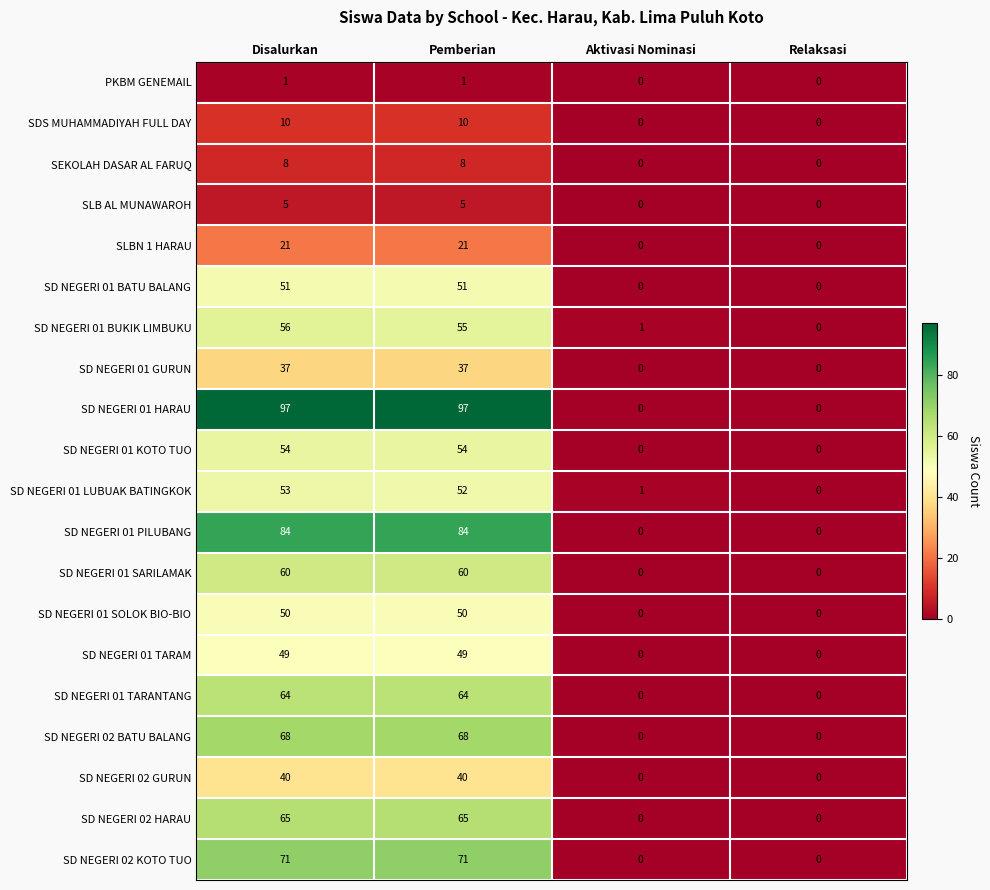

How many data points in SD NEGERI 01 SOLOK BIO-BIO are less than 50?

2